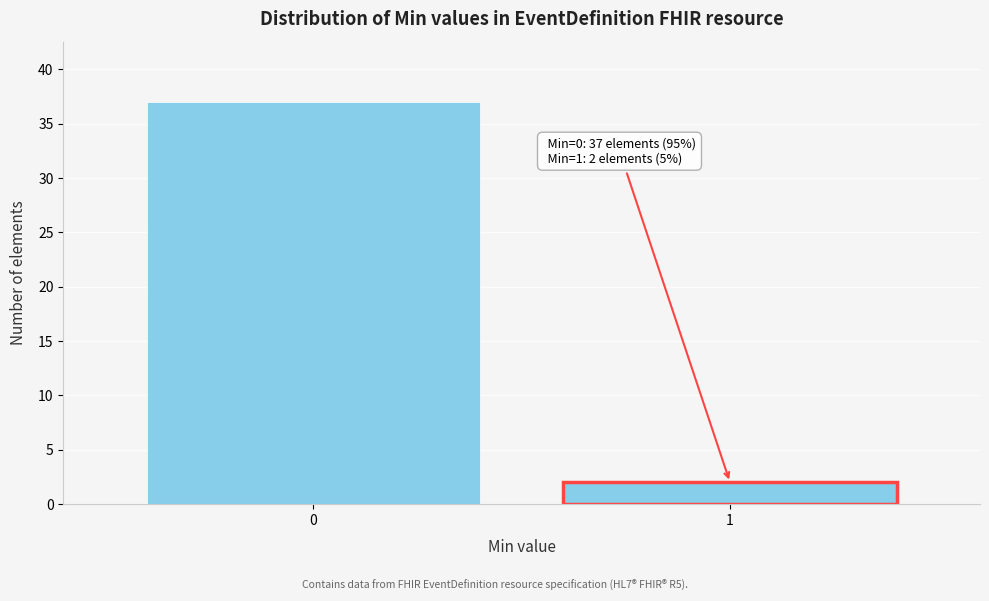

Reading right to left, extract all data points from this chart.

1=2	0=37